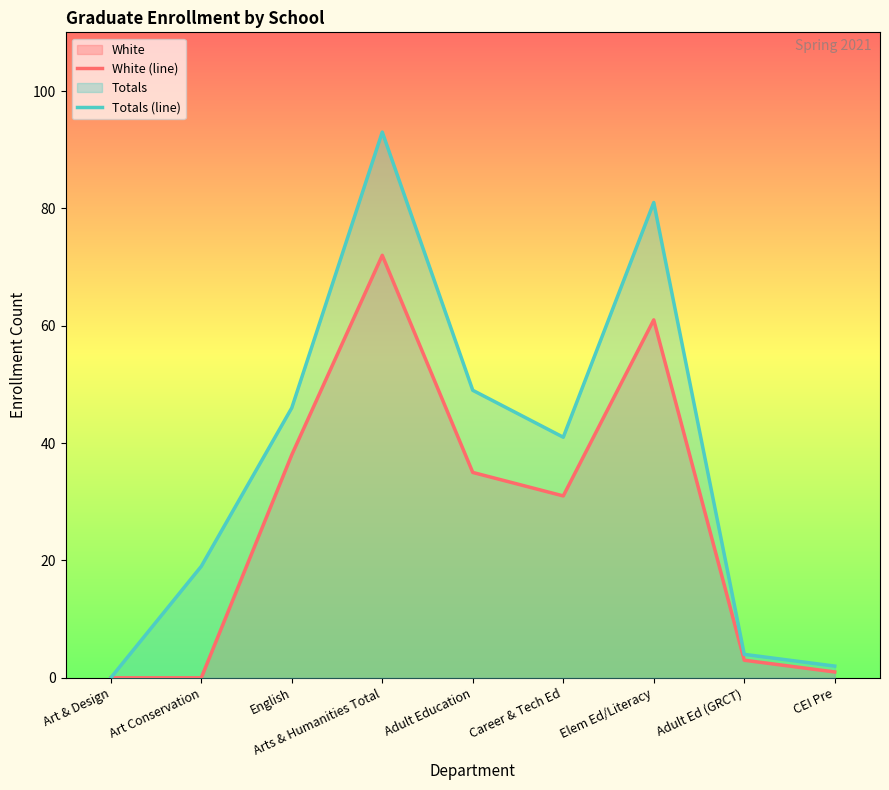

Rank the categories by Totals (line) value from lowest to highest.

Art & Design, CEI Pre, Adult Ed (GRCT), Art Conservation, Career & Tech Ed, English, Adult Education, Elem Ed/Literacy, Arts & Humanities Total